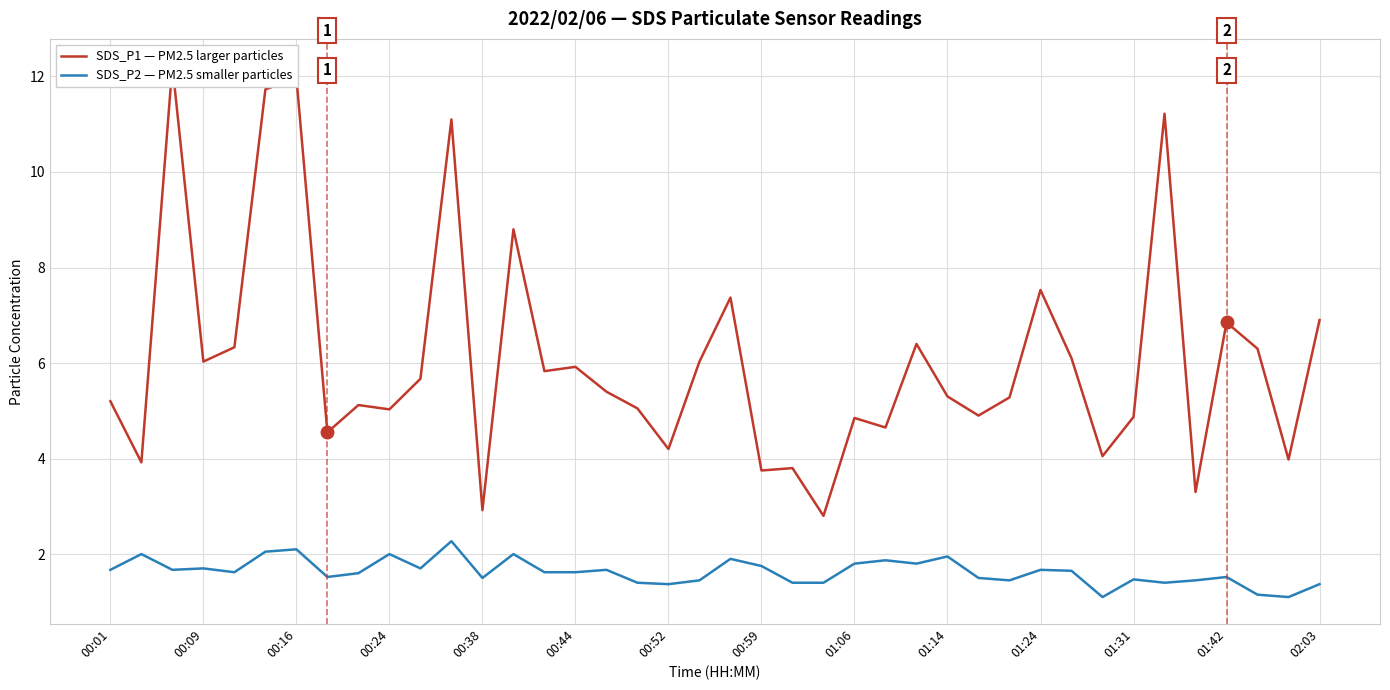

True or false: SDS_P1 — PM2.5 larger particles and SDS_P2 — PM2.5 smaller particles cross at least once.

False